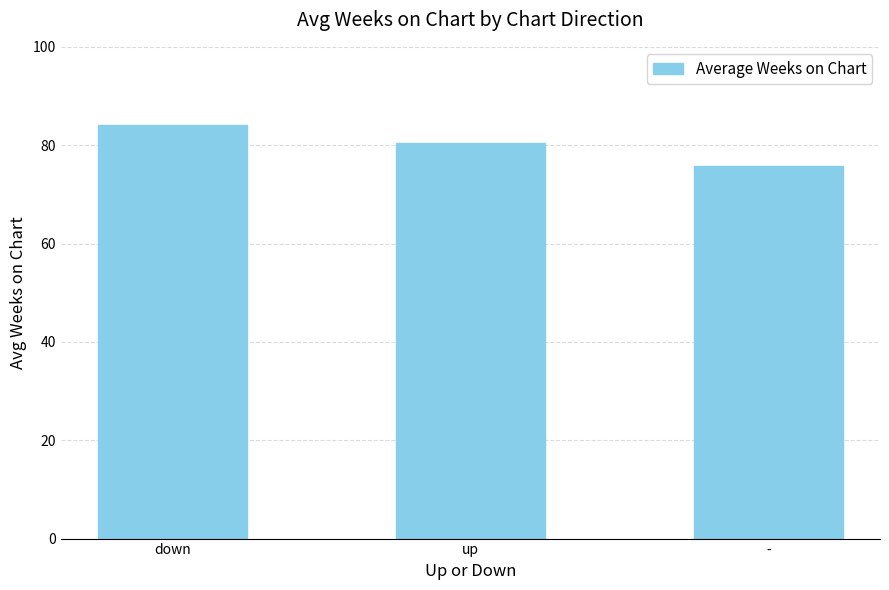

Reading left to right, transcribe all the data shown in this chart.

down=84.1	up=80.4	-=75.7